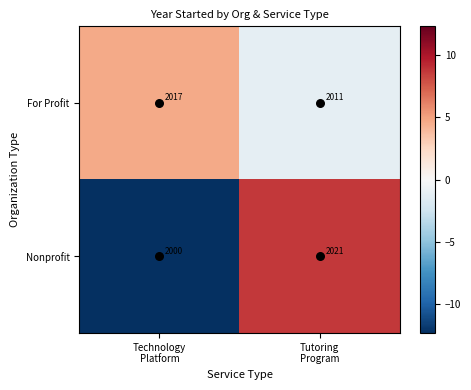

Rank the series by their maximum value, from lowest to highest.

For Profit, Nonprofit